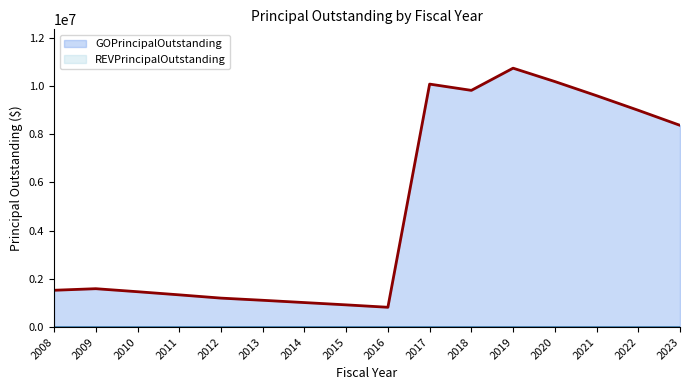

True or false: GOPrincipalOutstanding has a value of 11693857 at 2023.

False